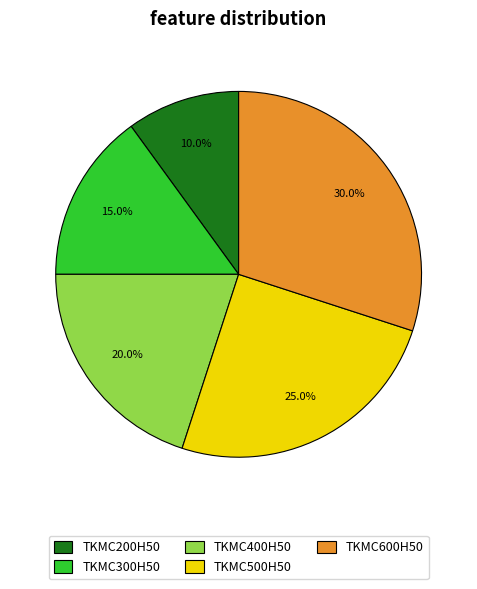

Is there any slice that represents more than half of the pie?

No